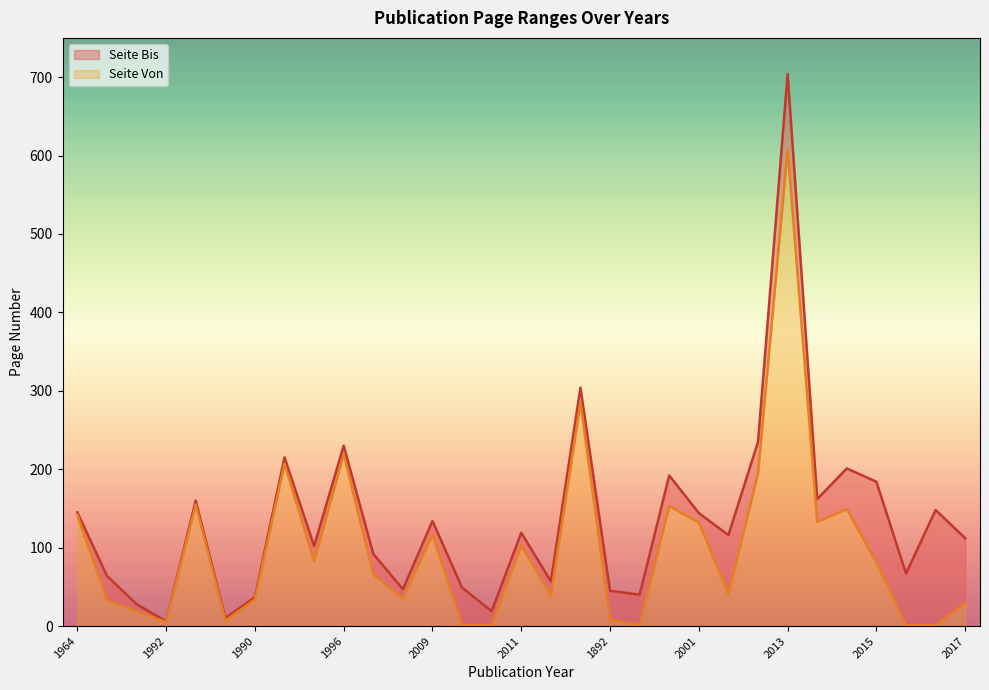

Where is Seite Von nearest to the value 304?

1994